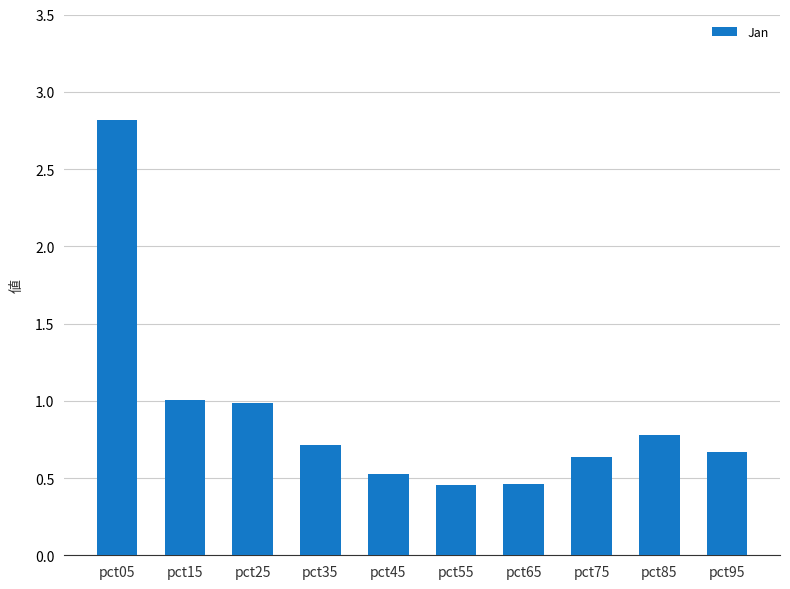

Which has a higher value, pct15 or pct75?

pct15